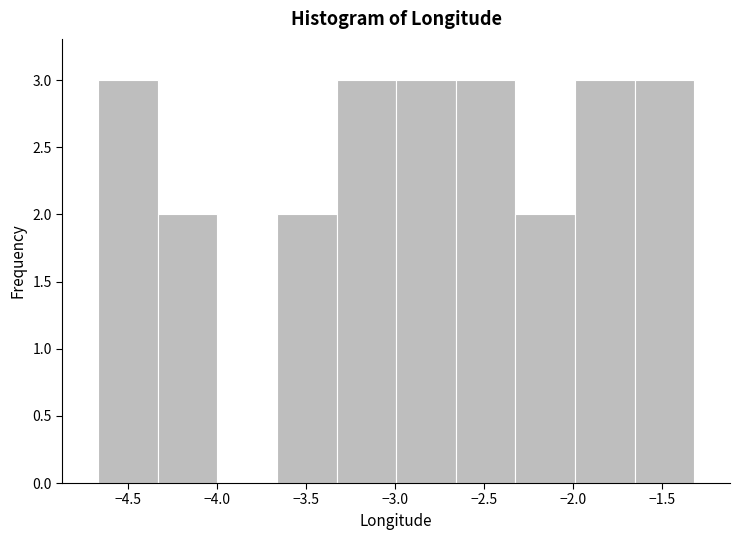

Reading left to right, list every bar in this chart as the range it spans on the x-axis followed by its height. Neither the bar edges nor the heights are printed on the chart, so give them approximately, as read against the axes.

-4.65 to -4.35: 3
-4.35 to -4.00: 2
-4.00 to -3.65: 0
-3.65 to -3.35: 2
-3.35 to -3.00: 3
-3.00 to -2.65: 3
-2.65 to -2.30: 3
-2.30 to -2.00: 2
-2.00 to -1.65: 3
-1.65 to -1.30: 3